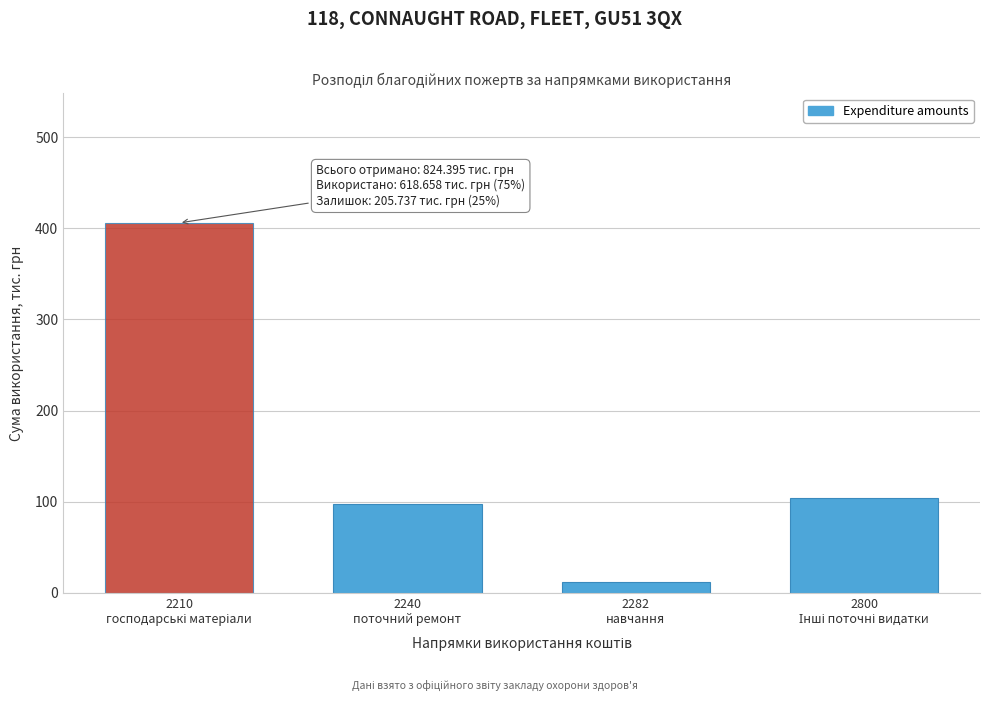

Reading left to right, list all the values displayed in this chart.

406.0	97.0	12.0	103.7